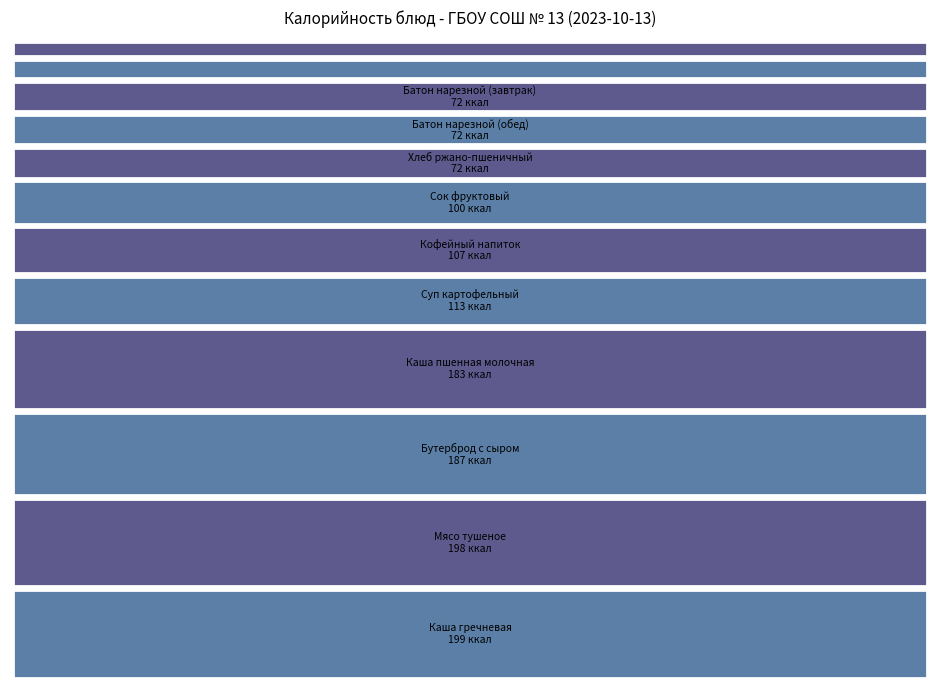

Reading right to left, extract all data points from this chart.

72	72	100	199	198	113	48	72	38	107	183	187